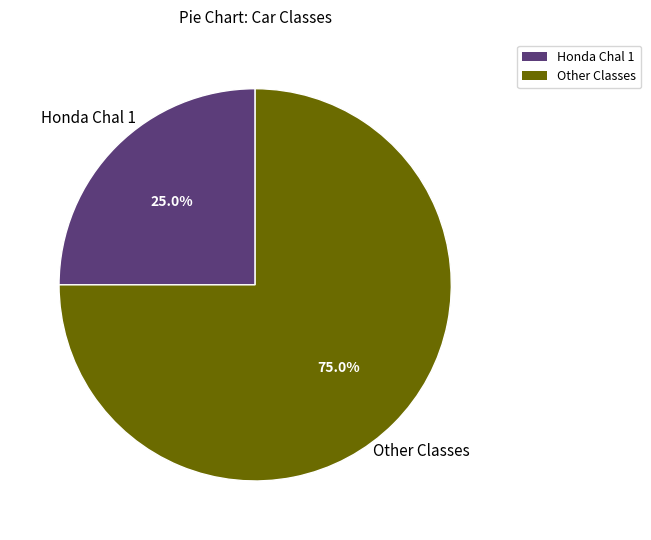

How many slices are in this pie chart?

2